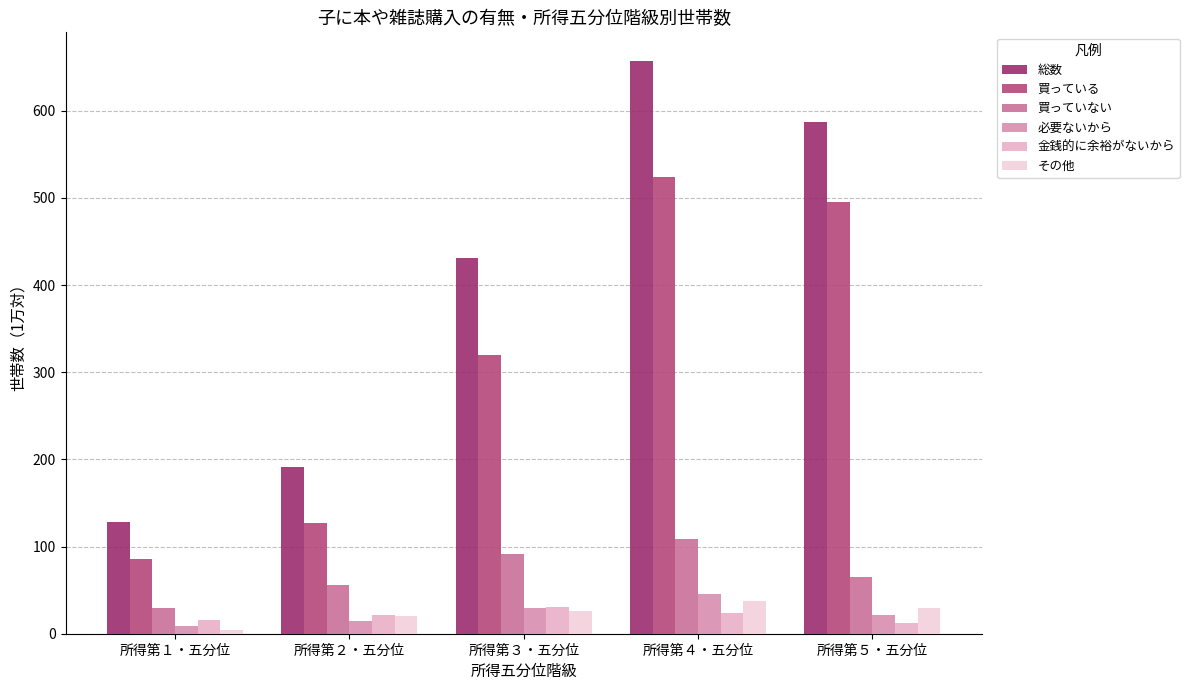

The value of 金銭的に余裕がないから at 所得第３・五分位 is 31. True or false?

True